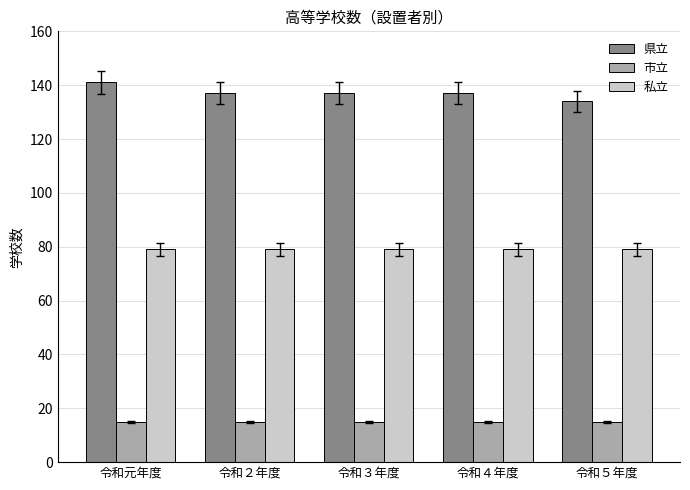

What are all the series names shown in the legend?

県立, 市立, 私立